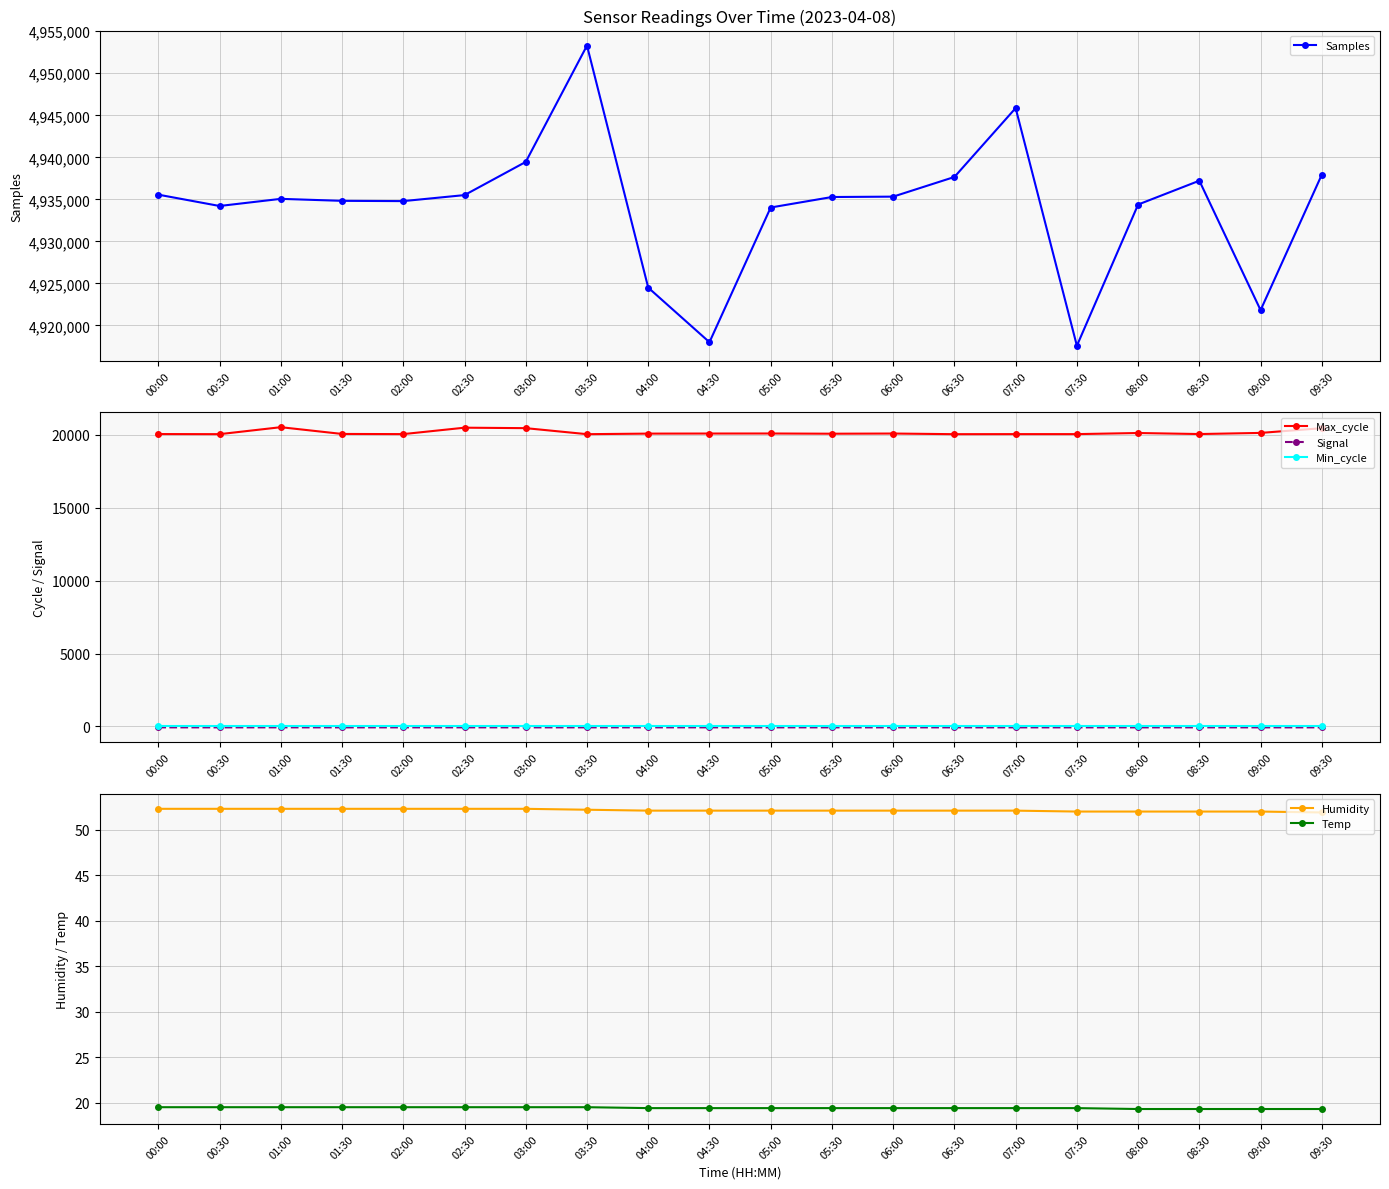

What is the sum of the Min_cycle values at 07:30 and 08:30?

58